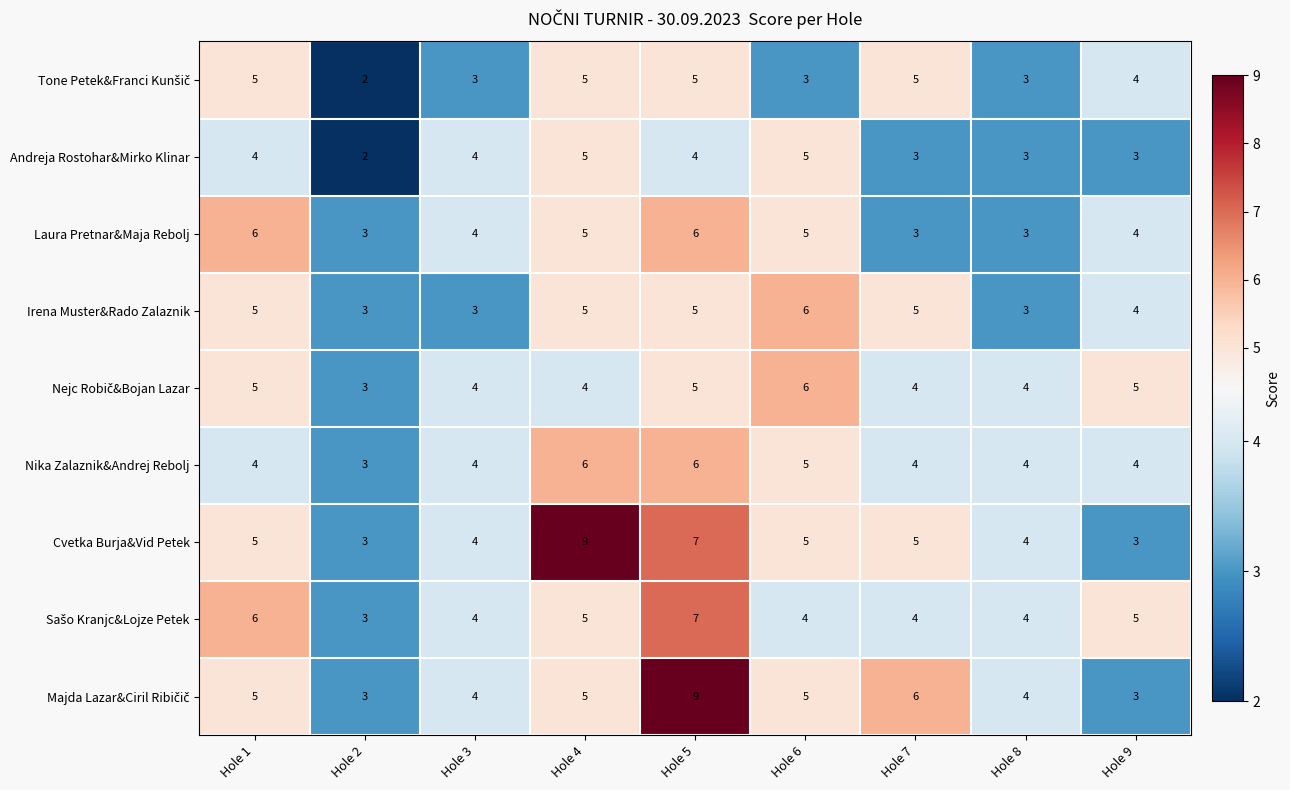

Between Hole 2 and Hole 4, which series saw the biggest shift?

Cvetka Burja&Vid Petek